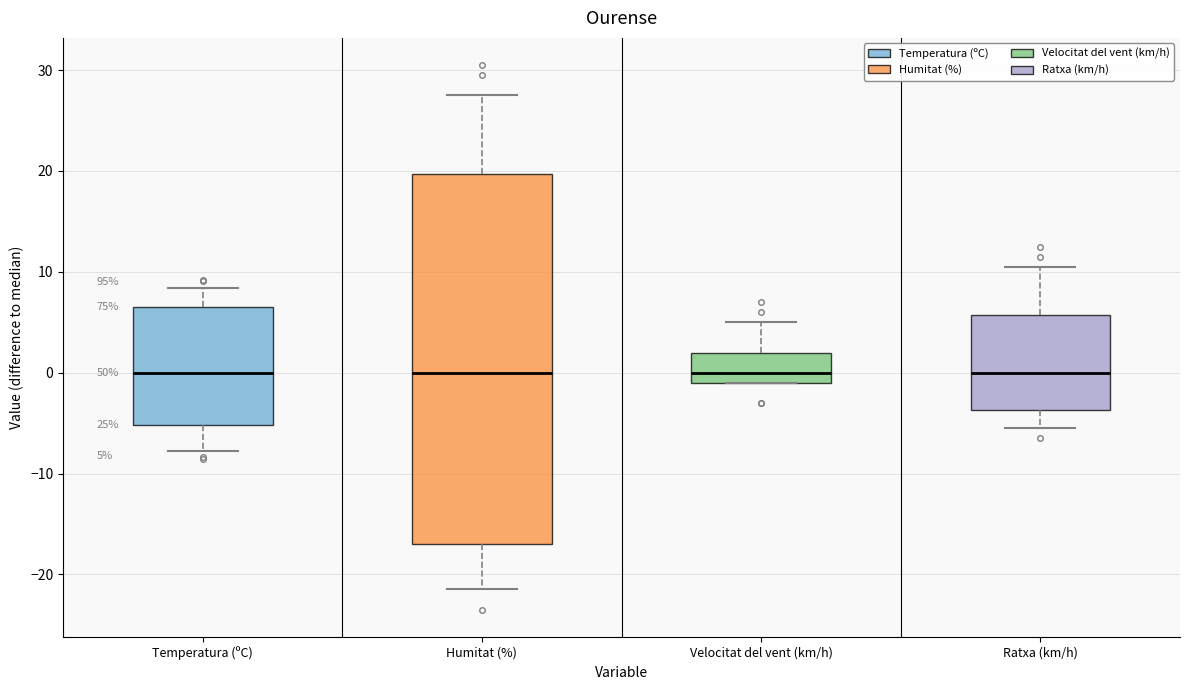

Comparing the boxes themselves (not the whiskers), which one is the tallest?

Humitat (%)